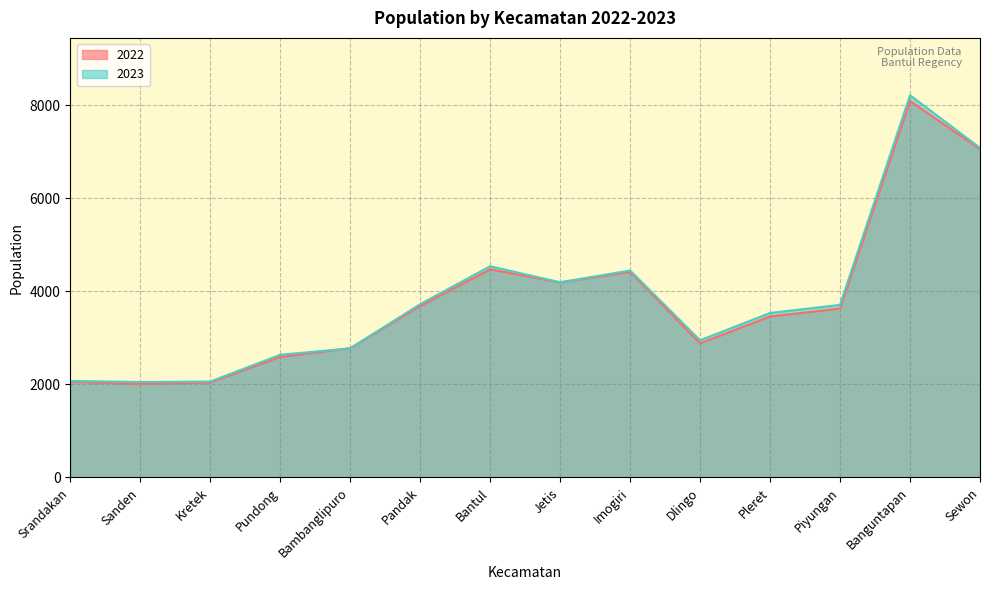

Where does the 2022 series first go above 3629?

Pandak